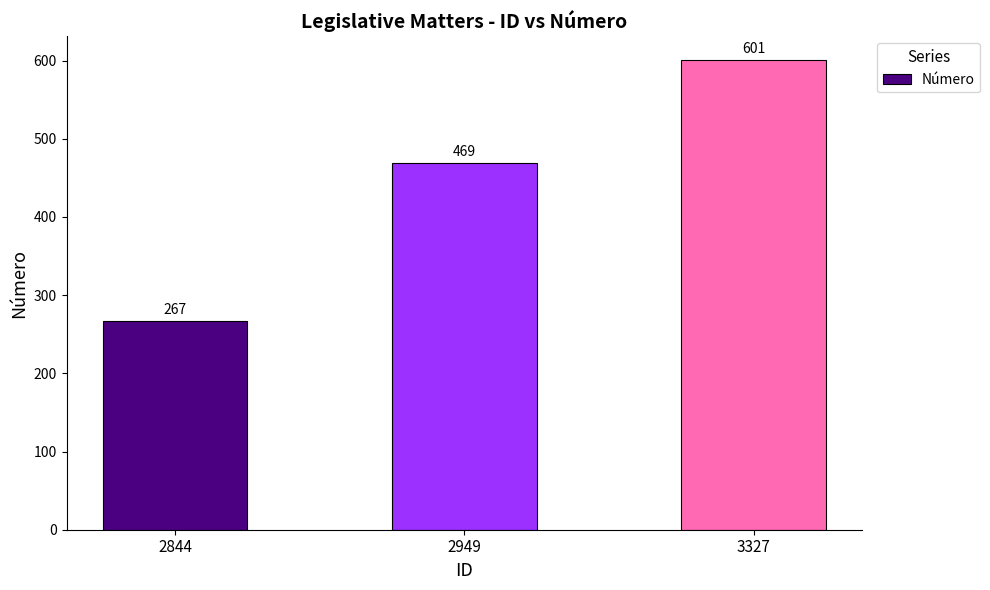

What is the average value?

446